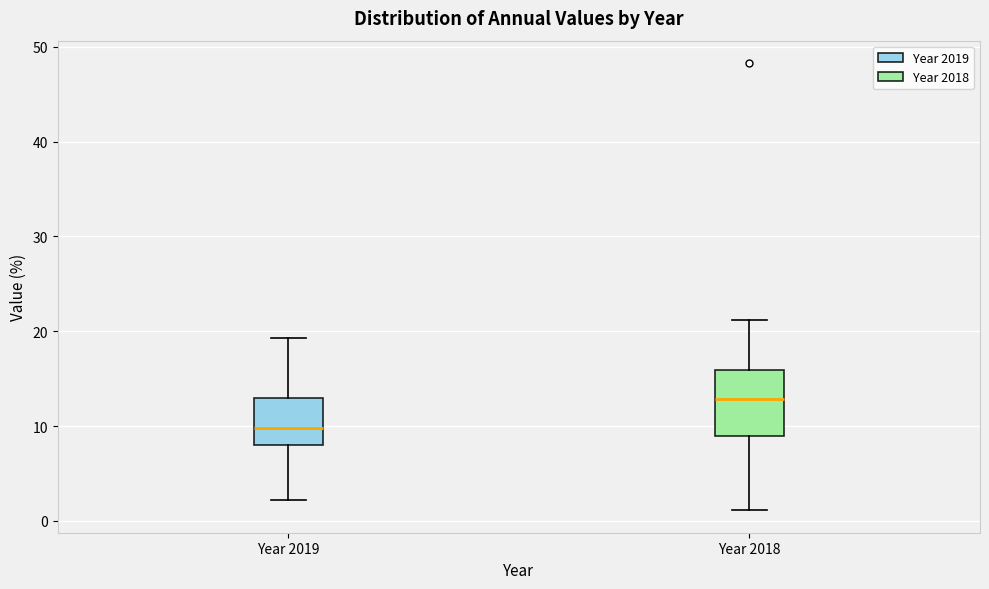

Reading left to right, transcribe this box plot: for each box, give where its median line is, the range the box spans, and where its two whiskers end, as read against the y-axis. The values are not printed on the chart, so give them approximately, as read against the axis.

Year 2019: median 10, box 8 to 13, whiskers 2 to 19
Year 2018: median 13, box 9 to 16, whiskers 1 to 21